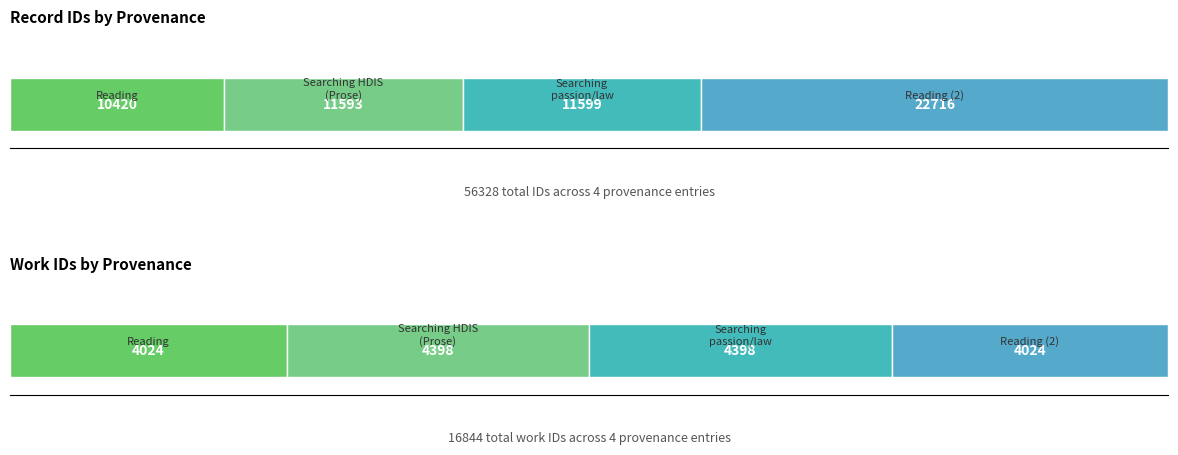

What is the approximate value of id at Searching passion and law in HDIS, to the nearest 10?

11600